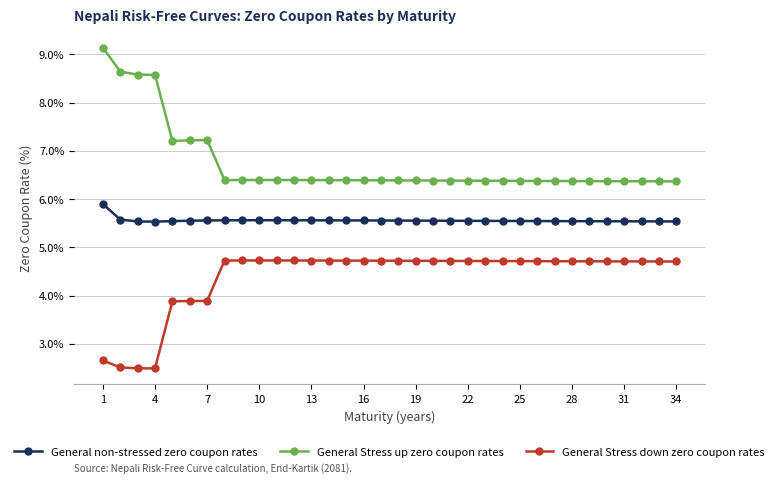

What is the smallest value displayed?

2.5